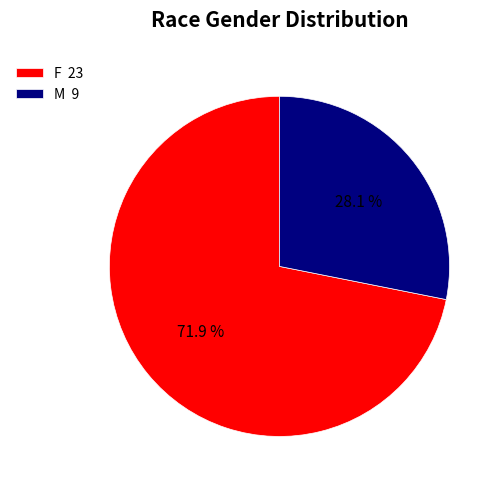

Is it true that M is 17% of the pie?

False